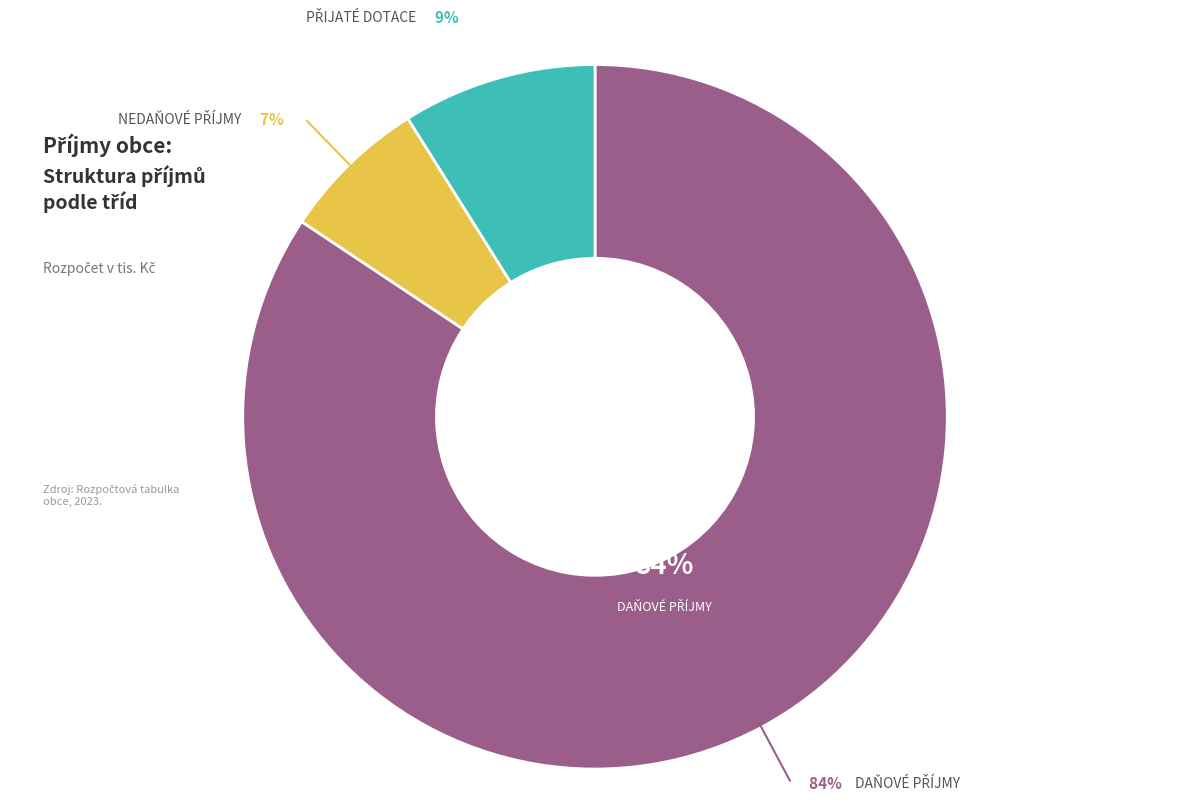

How many segments does this pie chart have?

3